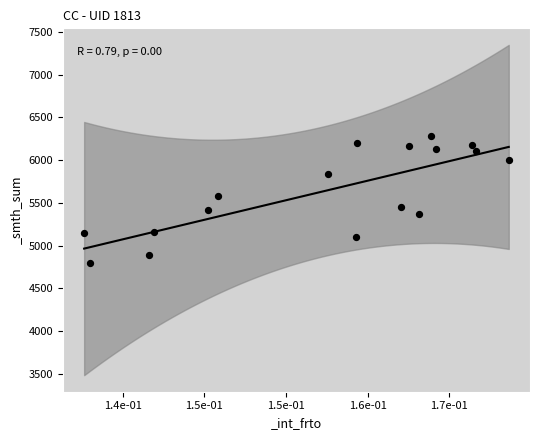

What is the range of Y values (max minus min)?

1474.1